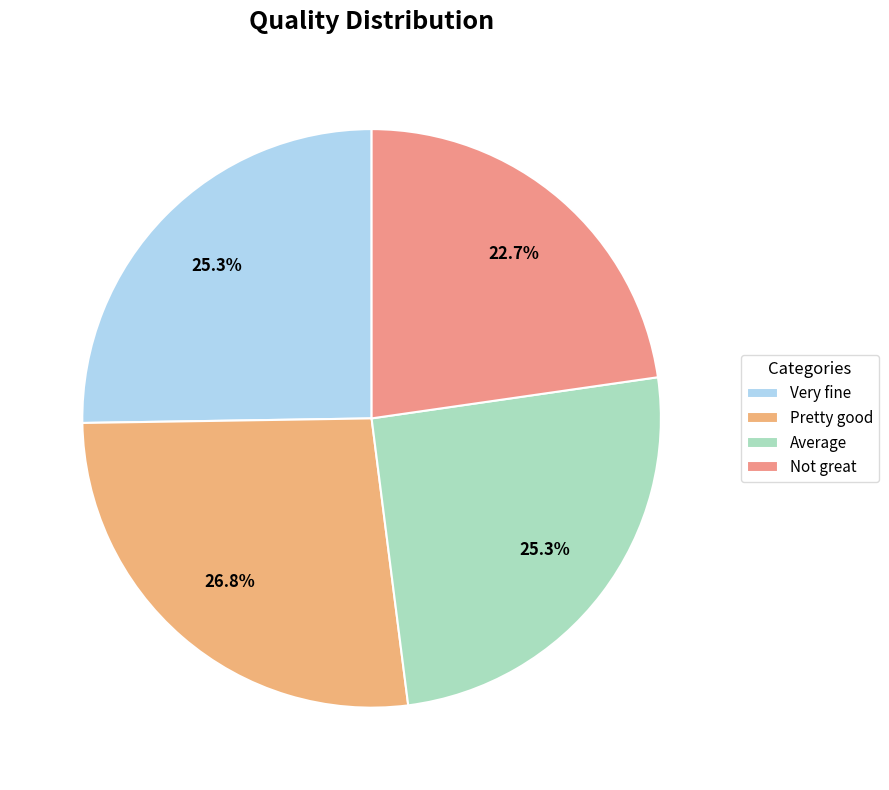

Rank the categories by value from highest to lowest.

Pretty good, Very fine, Average, Not great